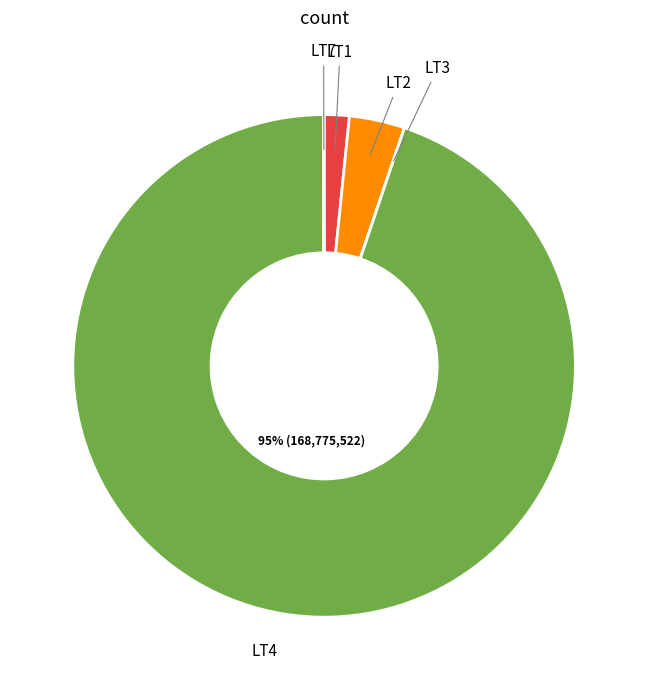

Does any single category account for the majority?

Yes